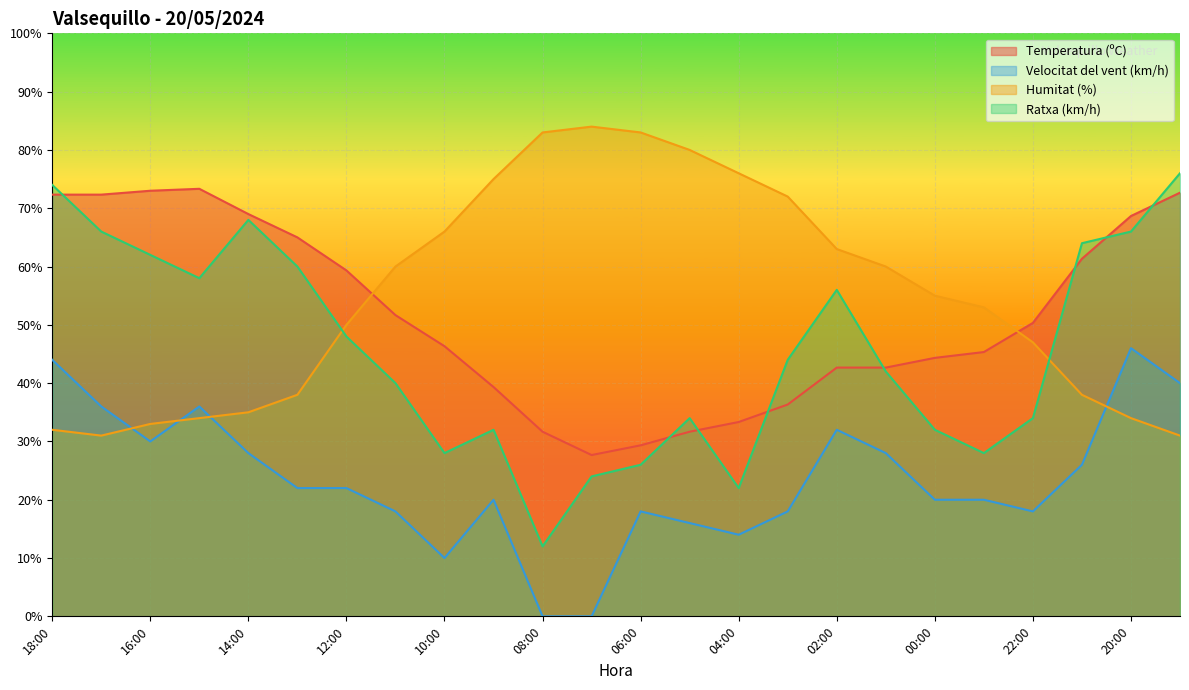

Between which two adjacent categories do Temperatura (ºC) and Ratxa (km/h) first intersect?

18:00 and 17:00